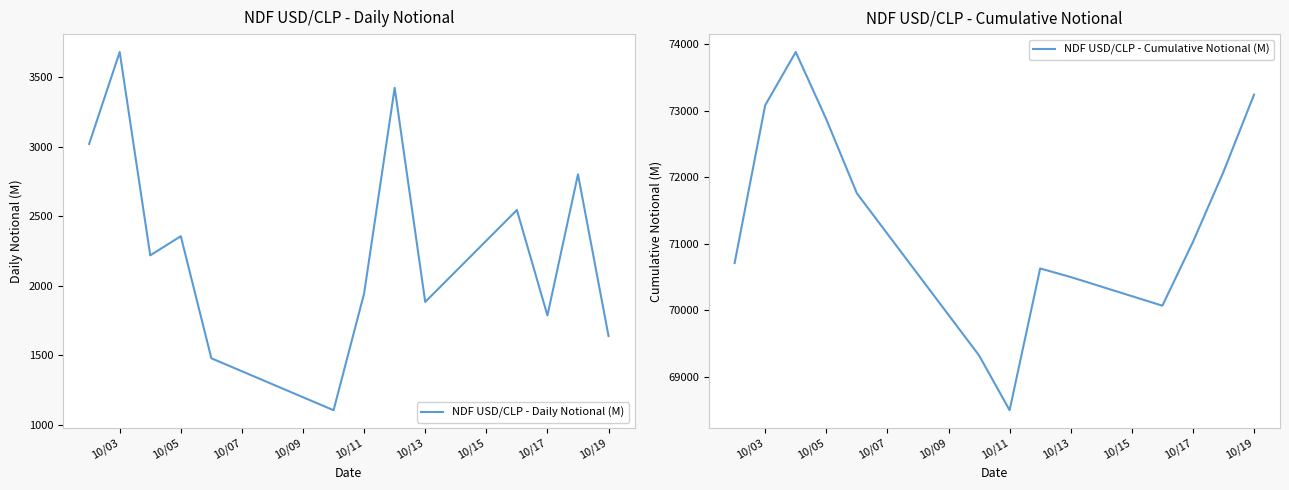

Which series has the largest total across all categories?

NDF USD/CLP - Cumulative Notional (M)